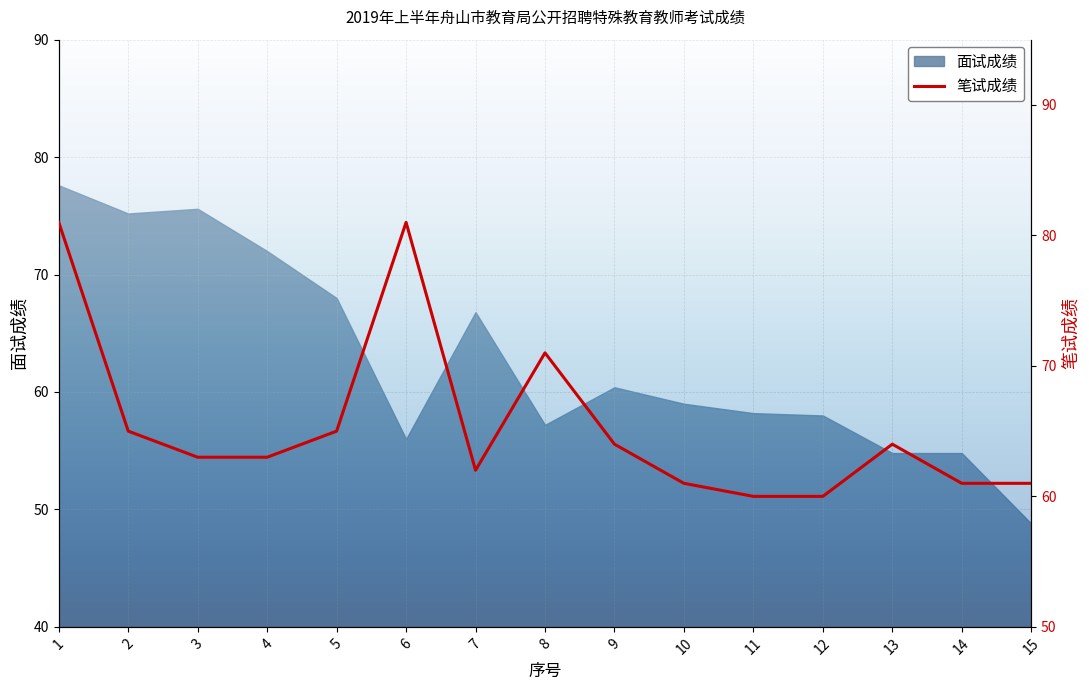

Between 8 and 3, which is larger?

8